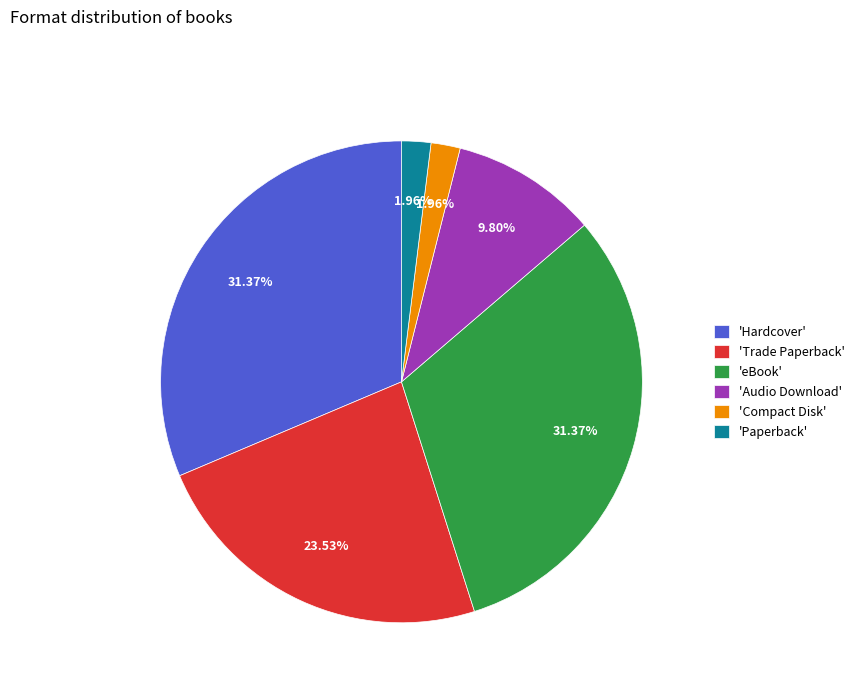

Is the sum of 'Trade Paperback' and 'eBook' greater than half?

Yes